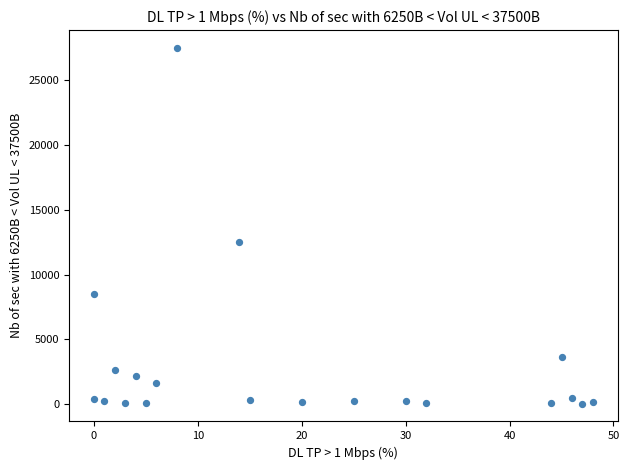

What Y value in the scatter plot is closest to 13765?

12500